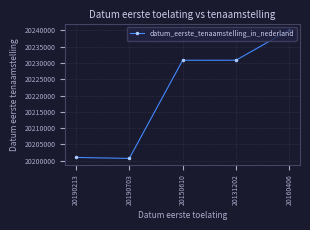

Which category has the highest value across all series?

20160406